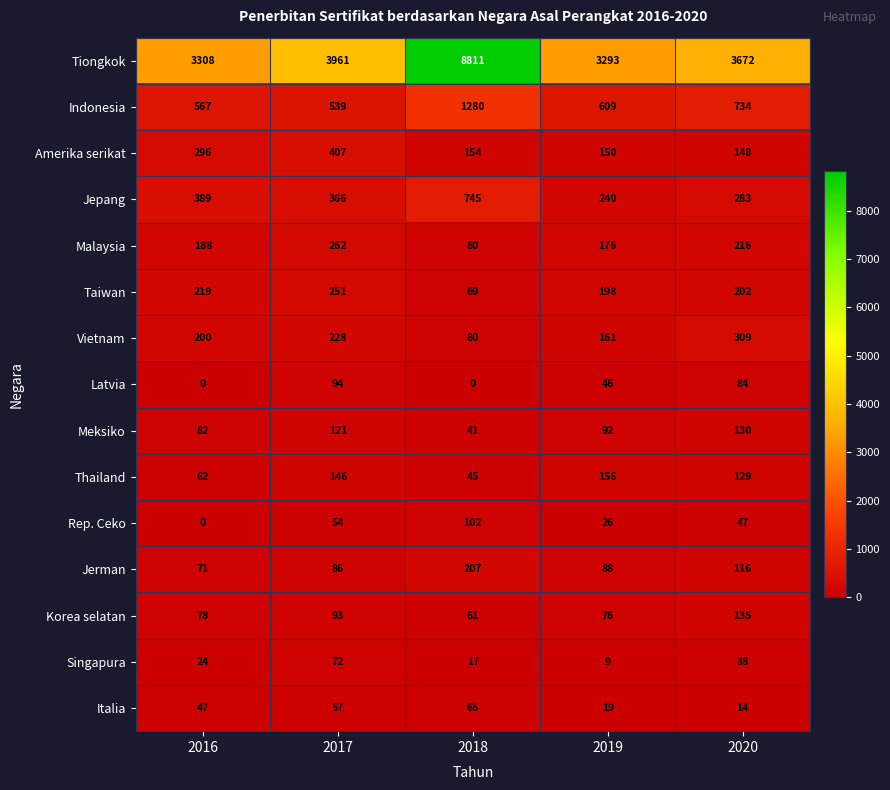

List the series in order of their peak value, lowest first.

Italia, Singapura, Latvia, Rep. Ceko, Meksiko, Korea selatan, Thailand, Jerman, Taiwan, Malaysia, Vietnam, Amerika serikat, Jepang, Indonesia, Tiongkok